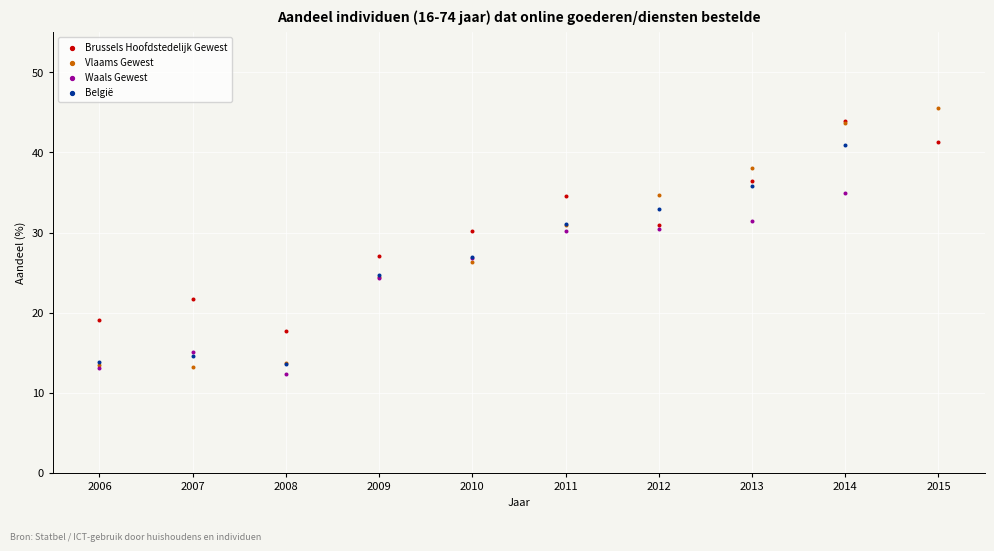

Which series has the widest spread of Y values?

Vlaams Gewest